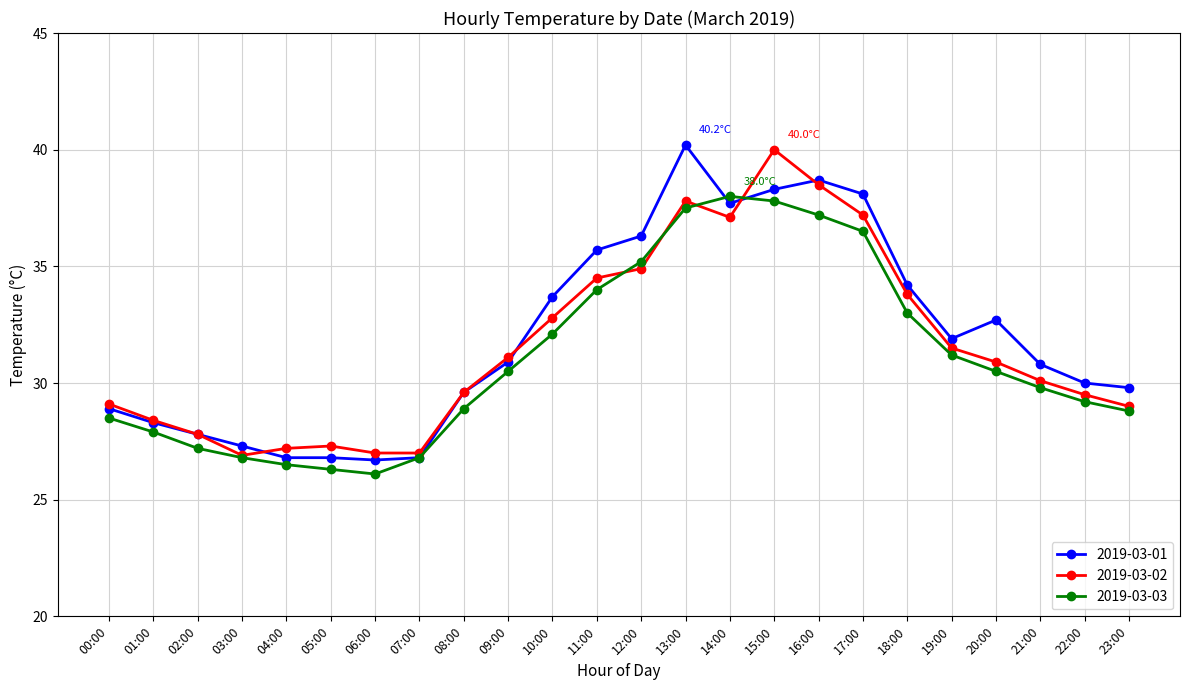

Is the value of 2019-03-03 at 10:00 greater than the value of 2019-03-01 at 01:00?

Yes